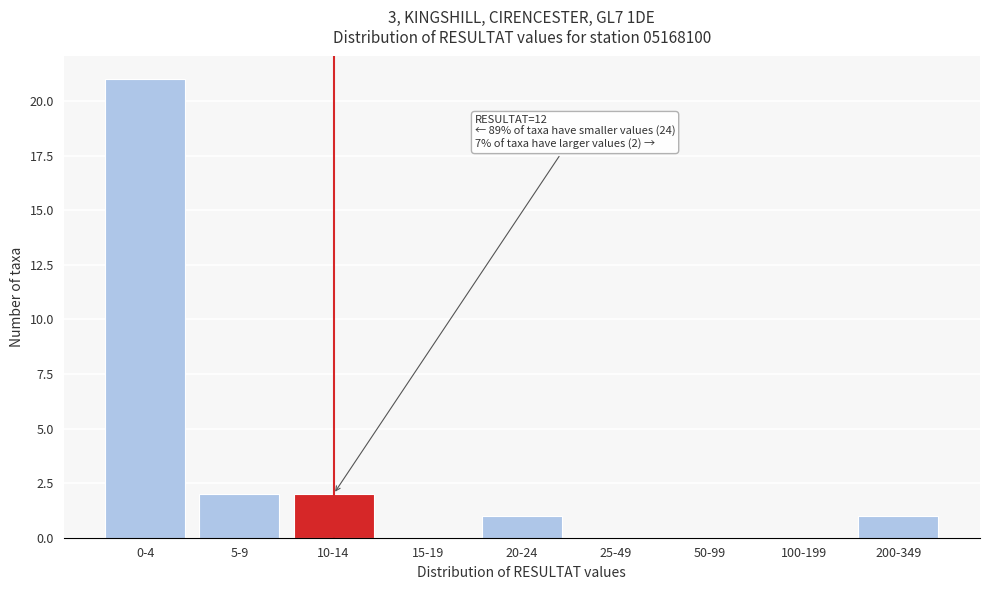

Reading right to left, extract all data points from this chart.

200-349=1	100-199=0	50-99=0	25-49=0	20-24=1	15-19=0	10-14=2	5-9=2	0-4=21